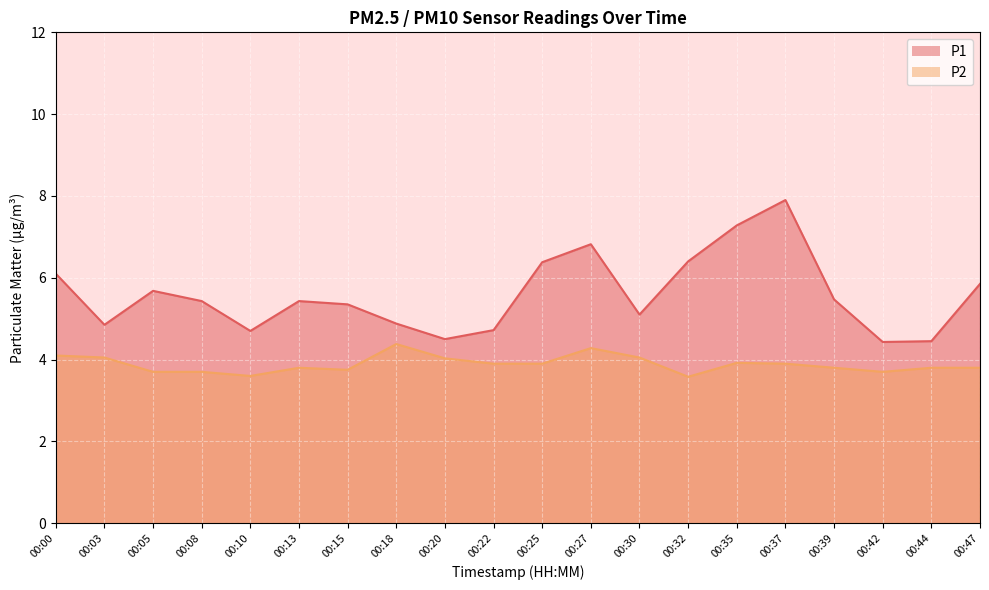

Reading left to right, transcribe all the data shown in this chart.

P1: 6.1	4.8	5.7	5.4	4.7	5.4	5.3	4.9	4.5	4.7	6.4	6.8	5.1	6.4	7.3	7.9	5.5	4.4	4.5	5.8
P2: 4.1	4.0	3.7	3.7	3.6	3.8	3.8	4.4	4.0	3.9	3.9	4.3	4.0	3.6	3.9	3.9	3.8	3.7	3.8	3.8